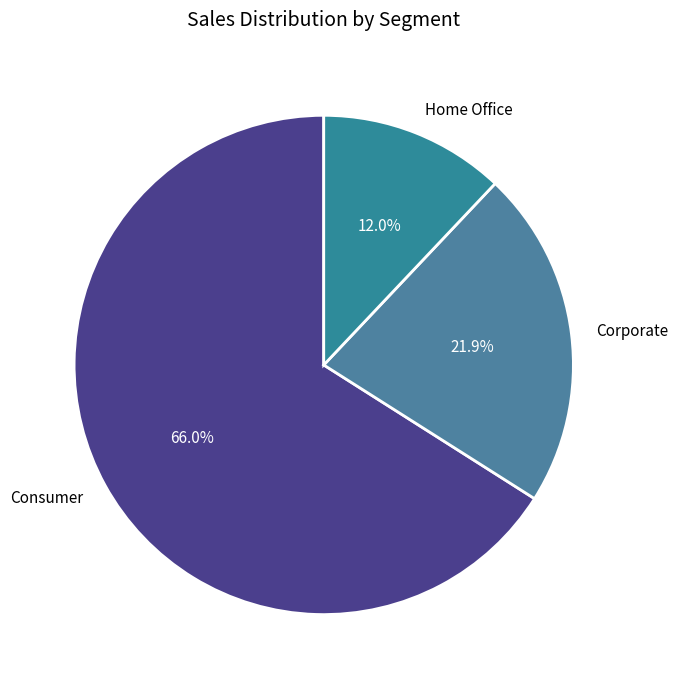

Is there any slice that represents more than half of the pie?

Yes